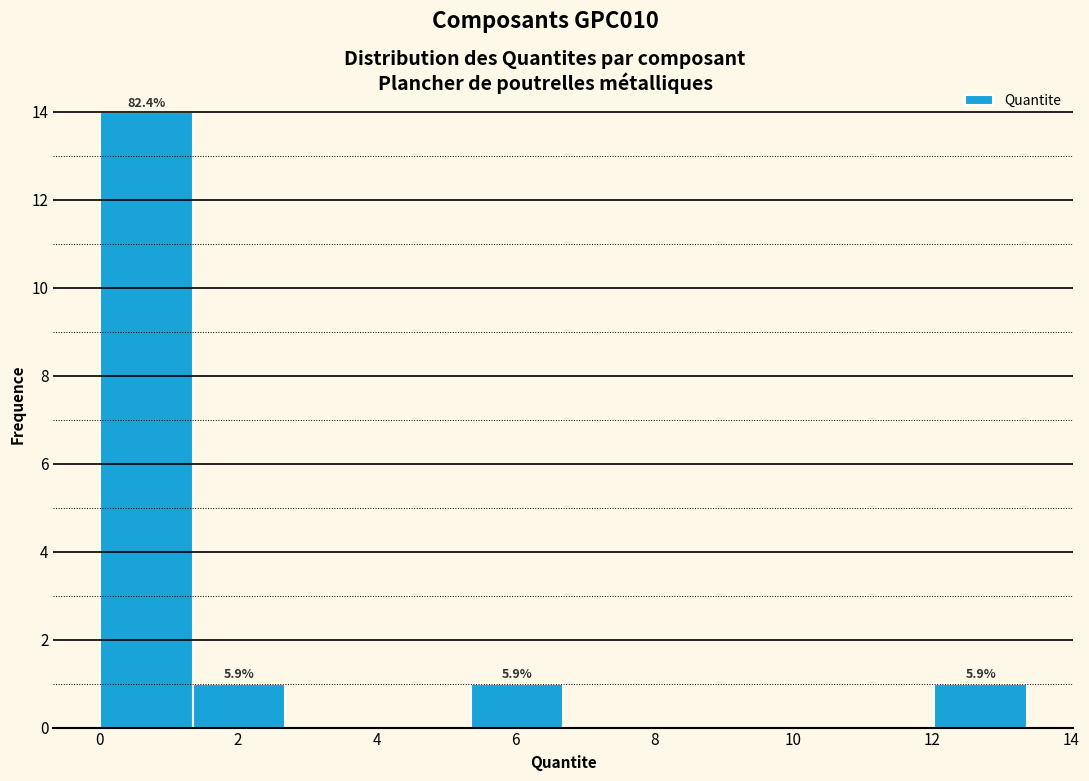

Over which range of the x-axis is the bar tallest?

0.0 to 1.4